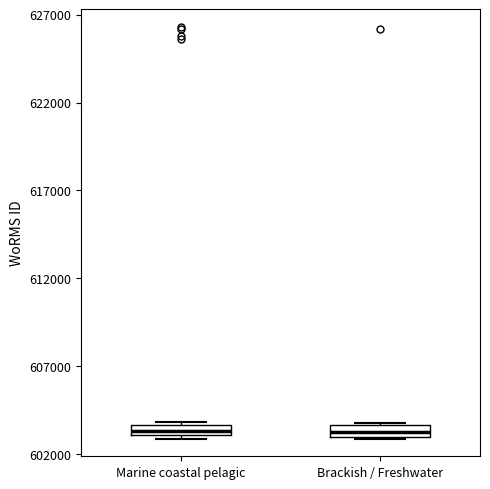

Where is the upper edge of the box for Marine coastal pelagic on the y-axis? The values are not printed on the chart, so give them approximately, as read against the axis.

603500